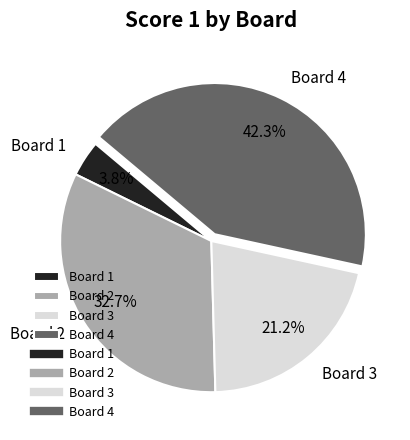

The Board 3 slice represents 21% of the pie. True or false?

True